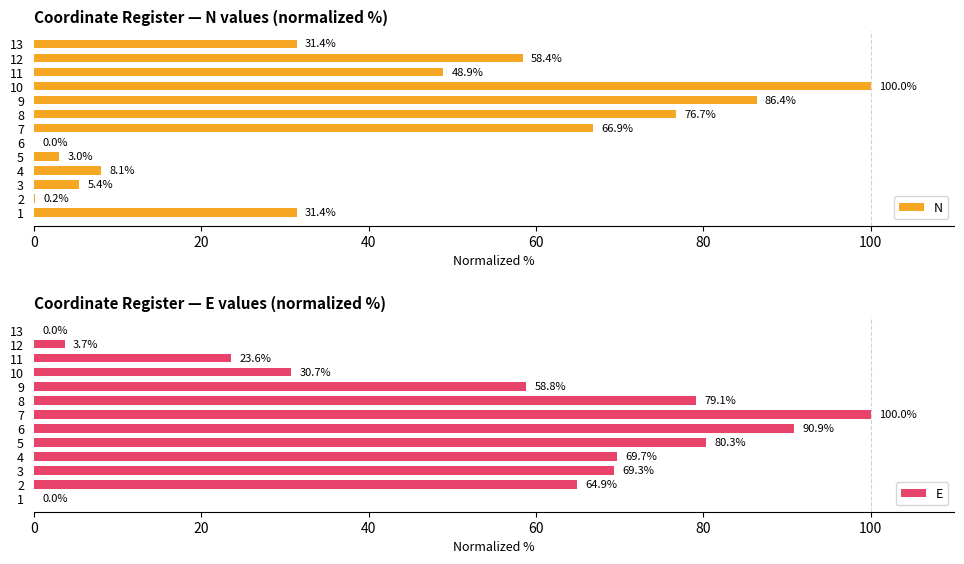

The N series shows 66.3 at 6. True or false?

False